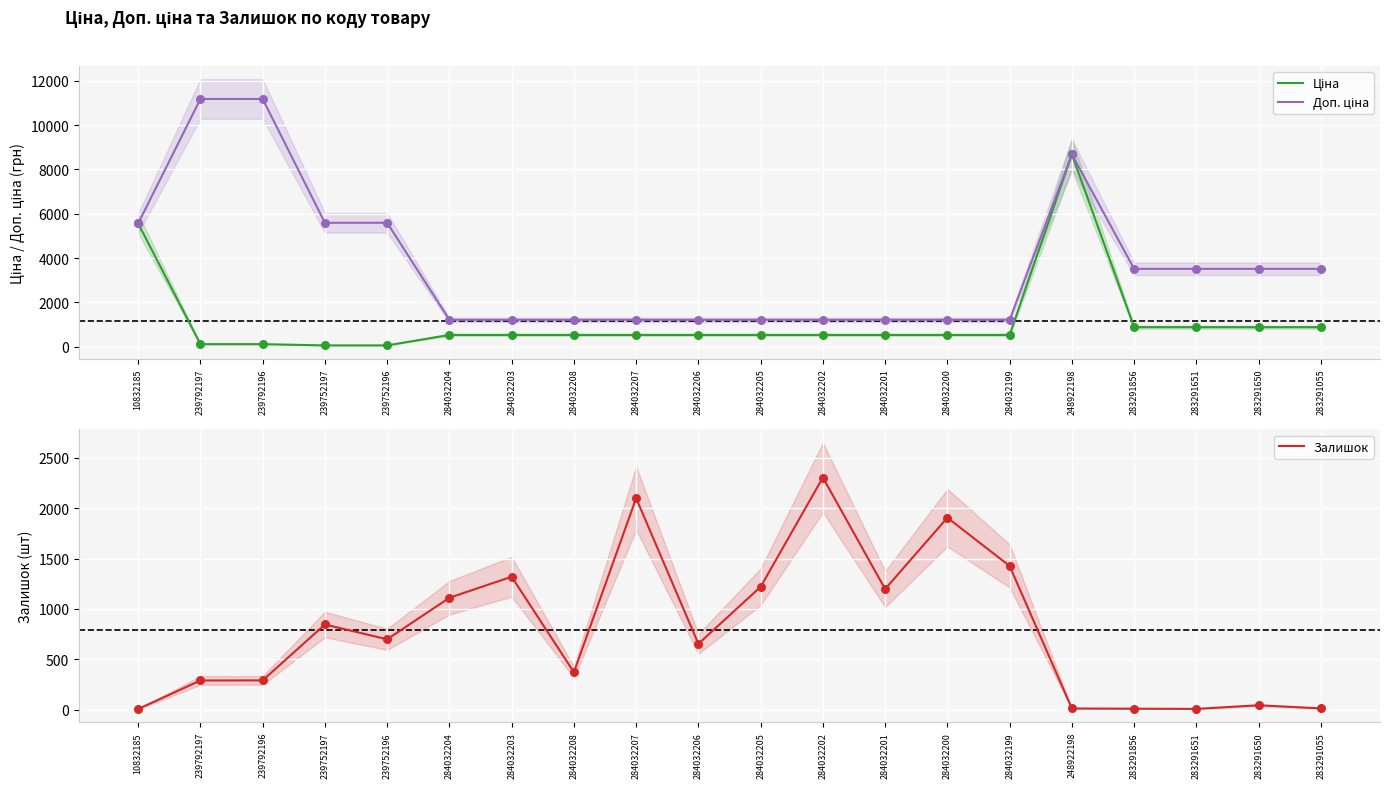

Which series has the largest Y range (max minus min)?

Доп. ціна